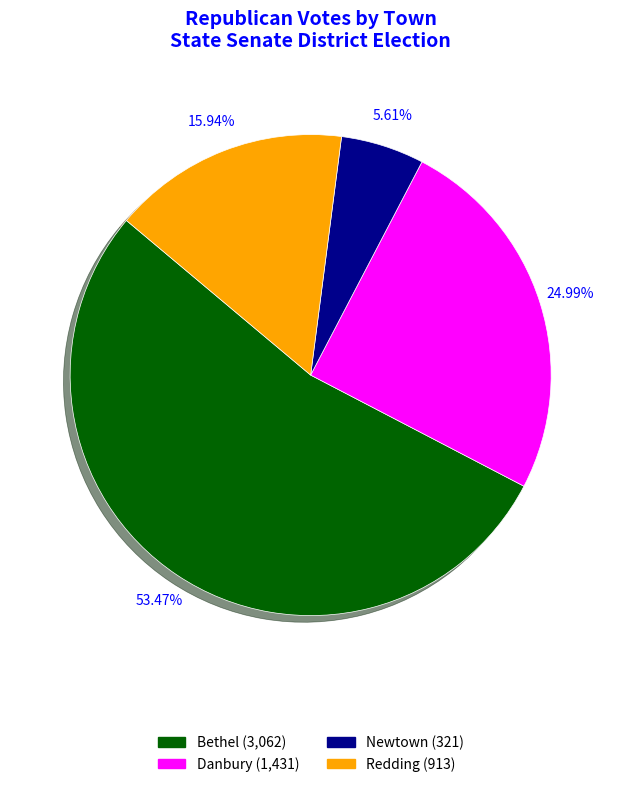

How many slices are in this pie chart?

4